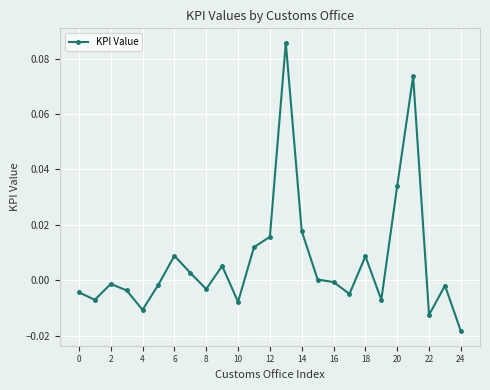

True or false: there are more than 2 points higher than both neighbors.

True